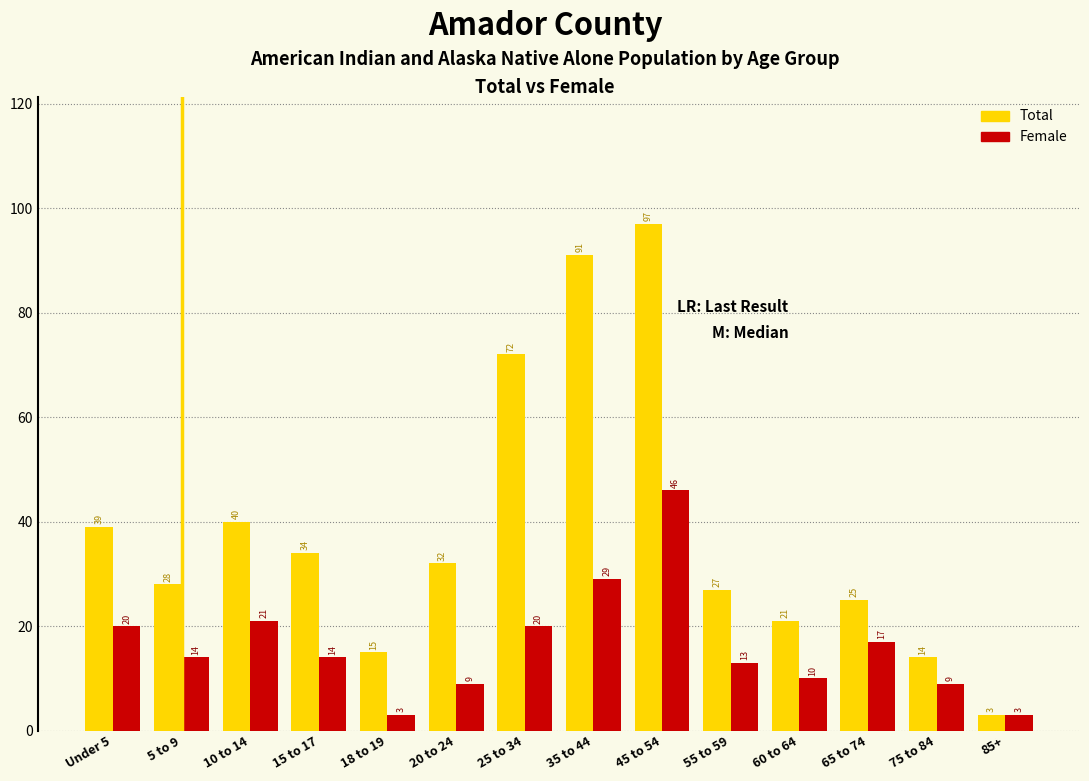

What is the minimum value shown in the chart?

3